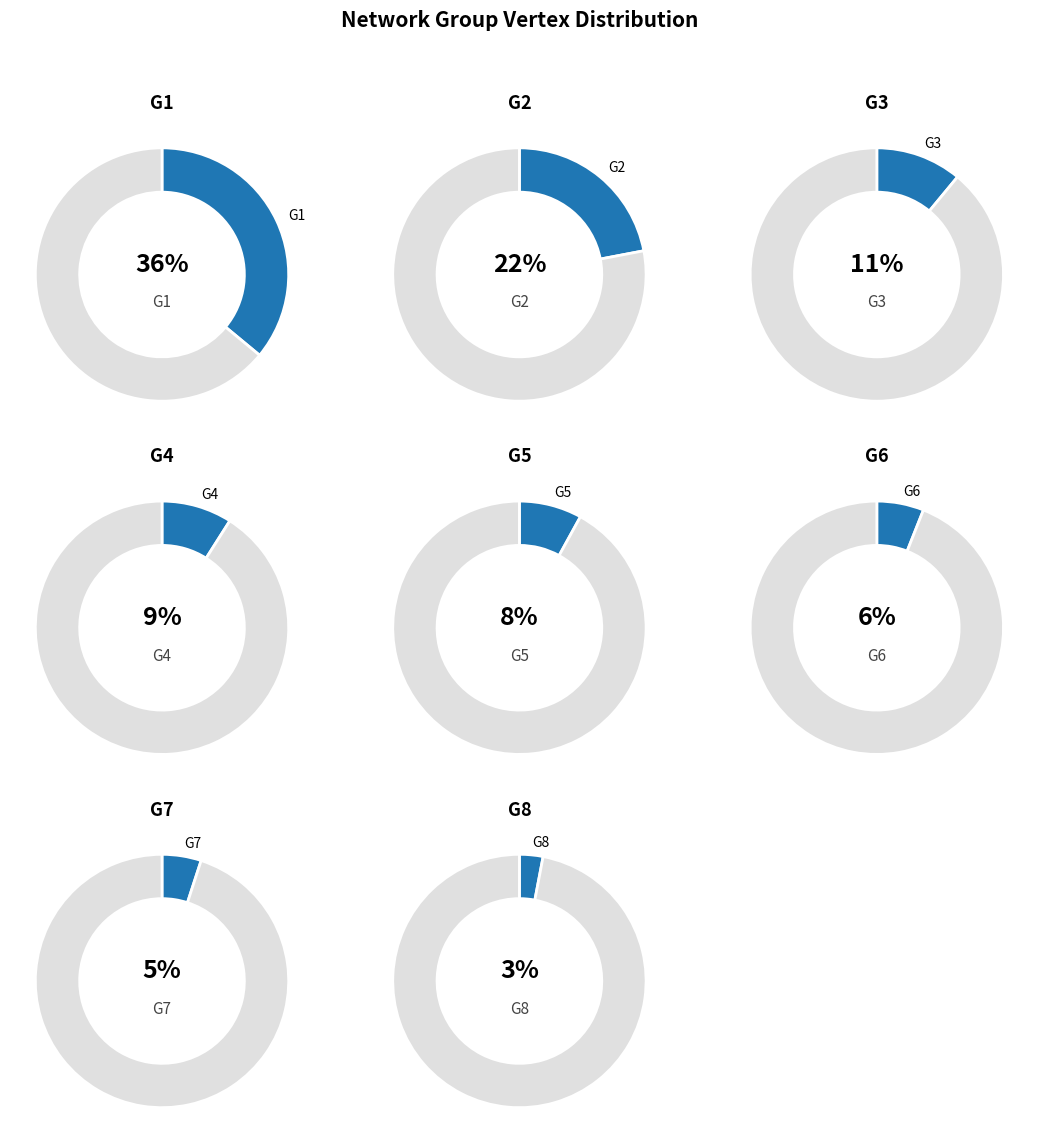

What is the total percentage of G8 and G1?

39.1%